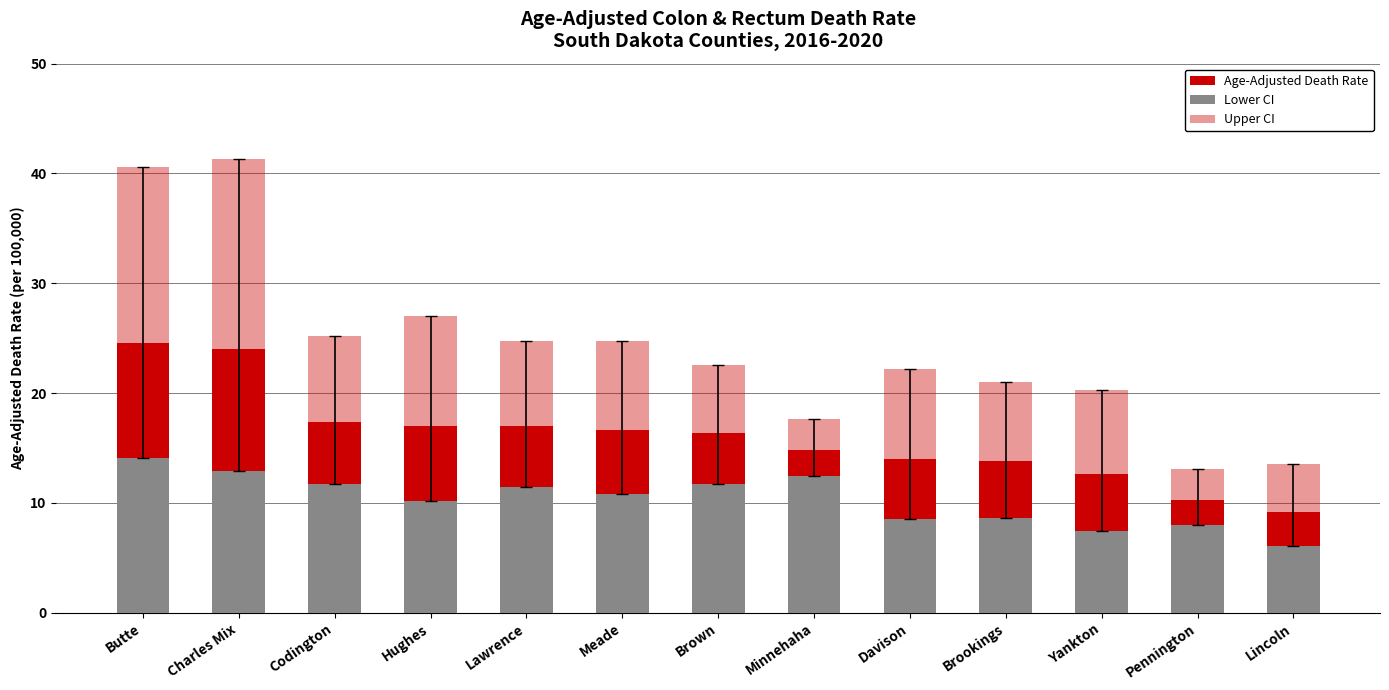

Is it true that Lower CI equals 14.3 at Pennington?

False